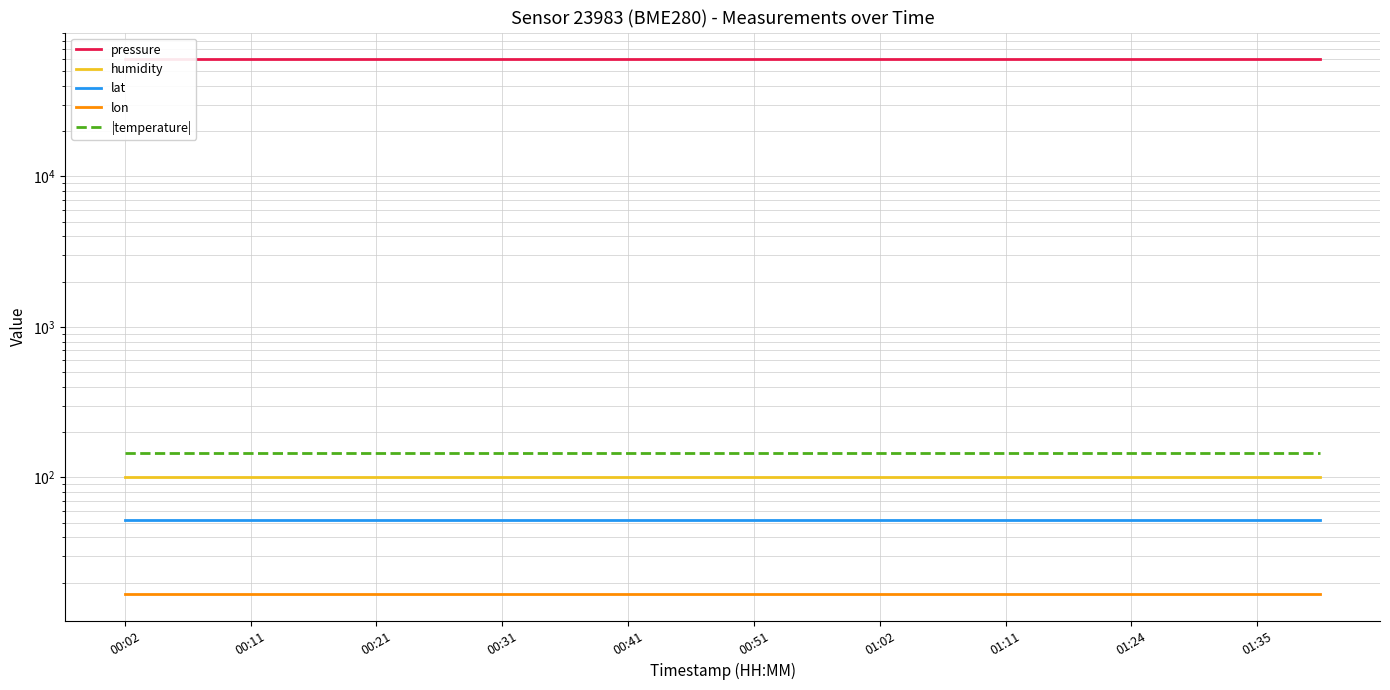

At how many categories does at least one series exceed 30851?

20